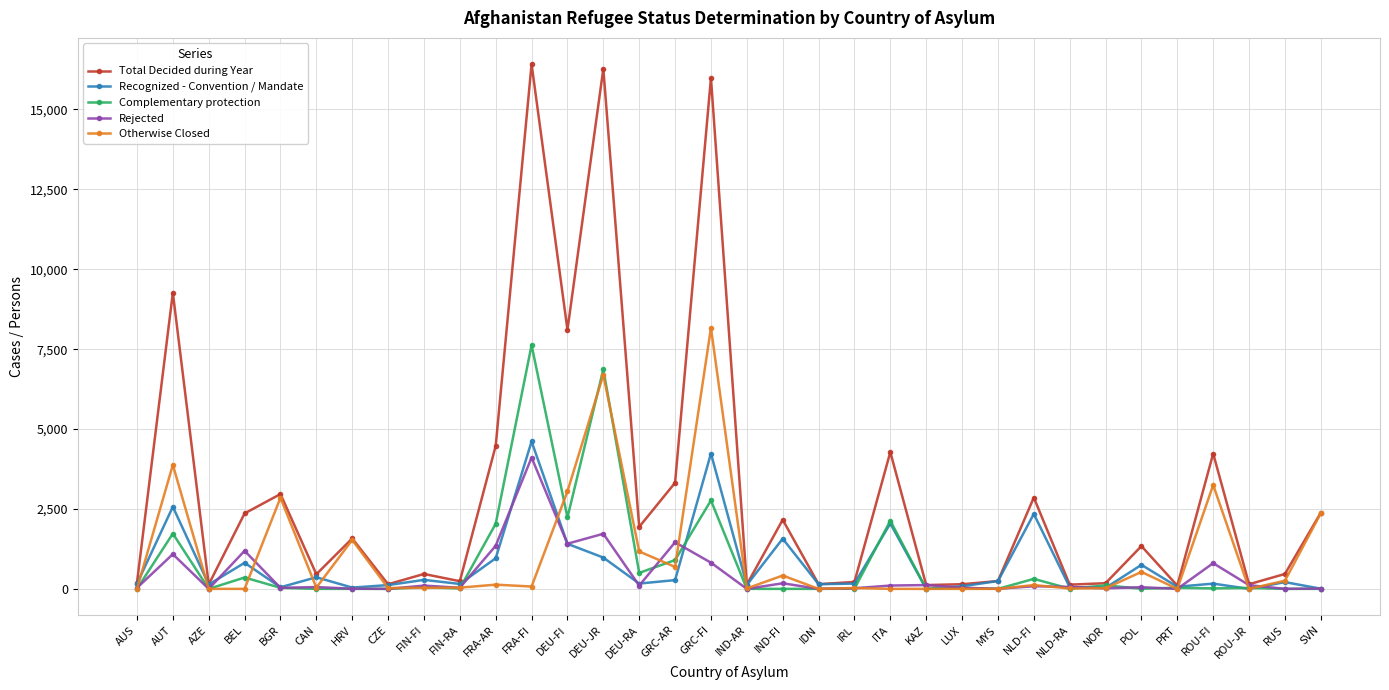

At which label does Otherwise Closed reach its peak?

GRC-FI